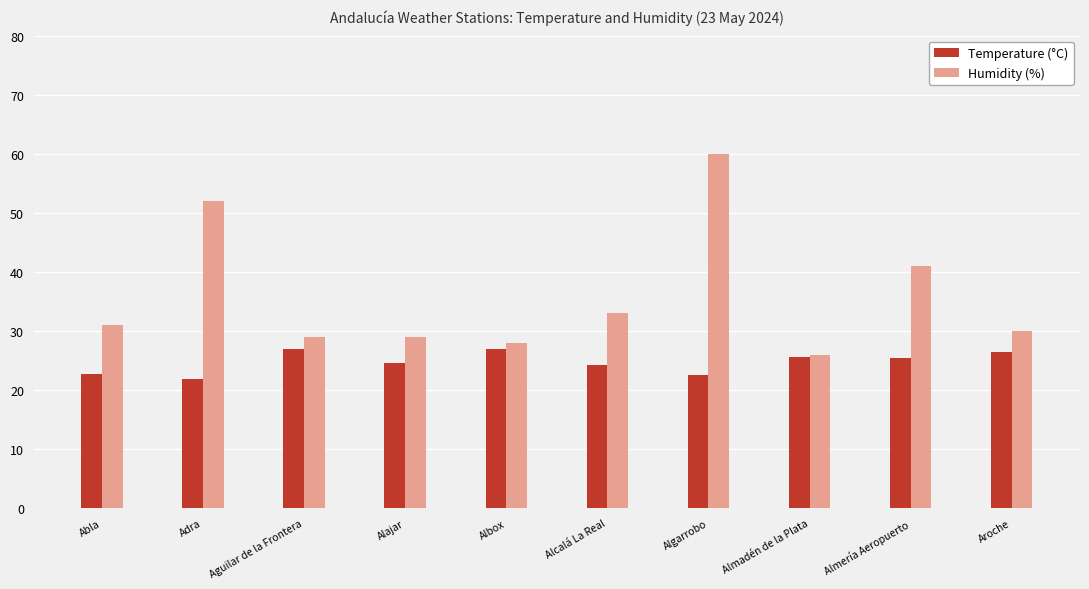

What is the difference between the highest and lowest values at Aroche?

3.6